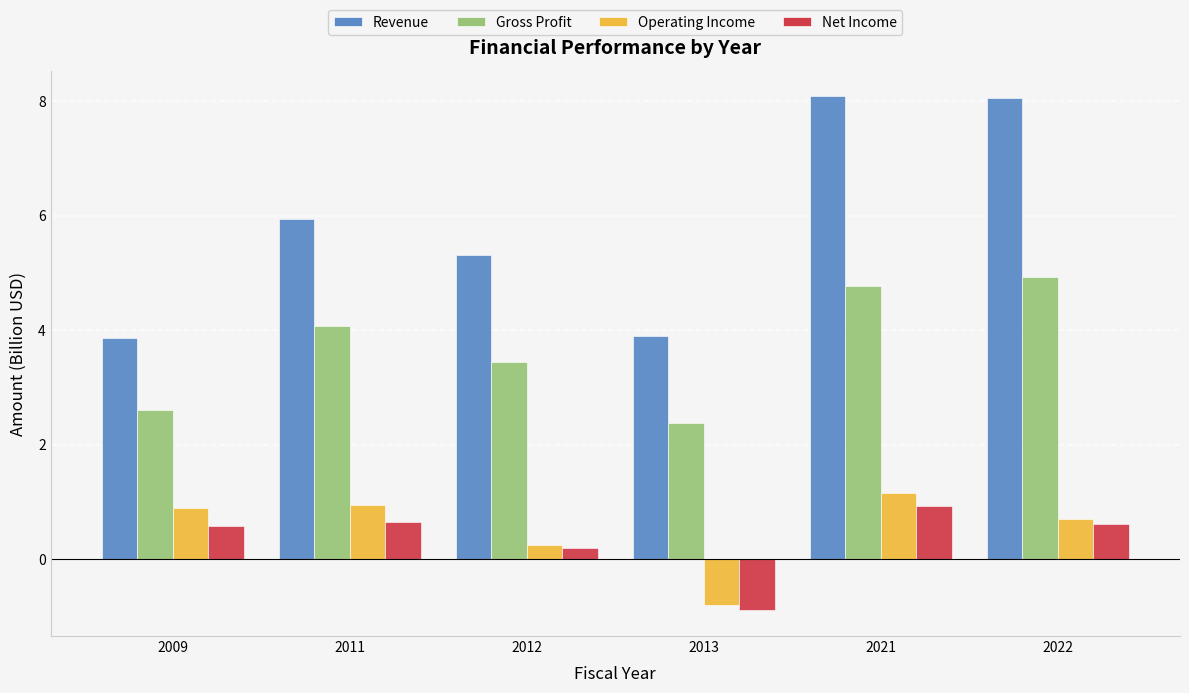

Reading right to left, extract all data points from this chart.

Revenue: 8.1	8.1	3.9	5.3	5.9	3.9
Gross Profit: 4.9	4.8	2.4	3.5	4.1	2.6
Operating Income: 0.7	1.2	-0.8	0.2	1.0	0.9
Net Income: 0.6	0.9	-0.9	0.2	0.6	0.6